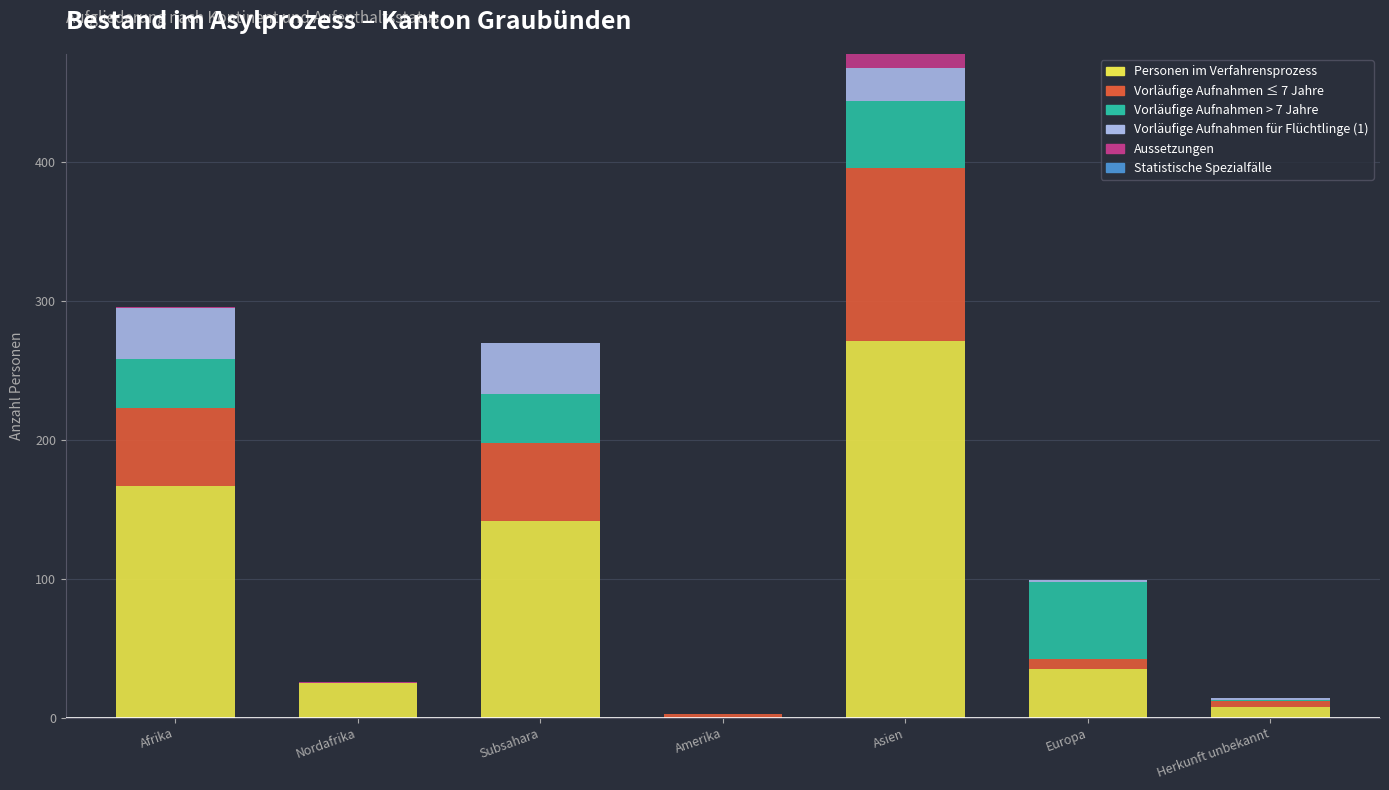

At which category is the sum across all series the highest?

Asien